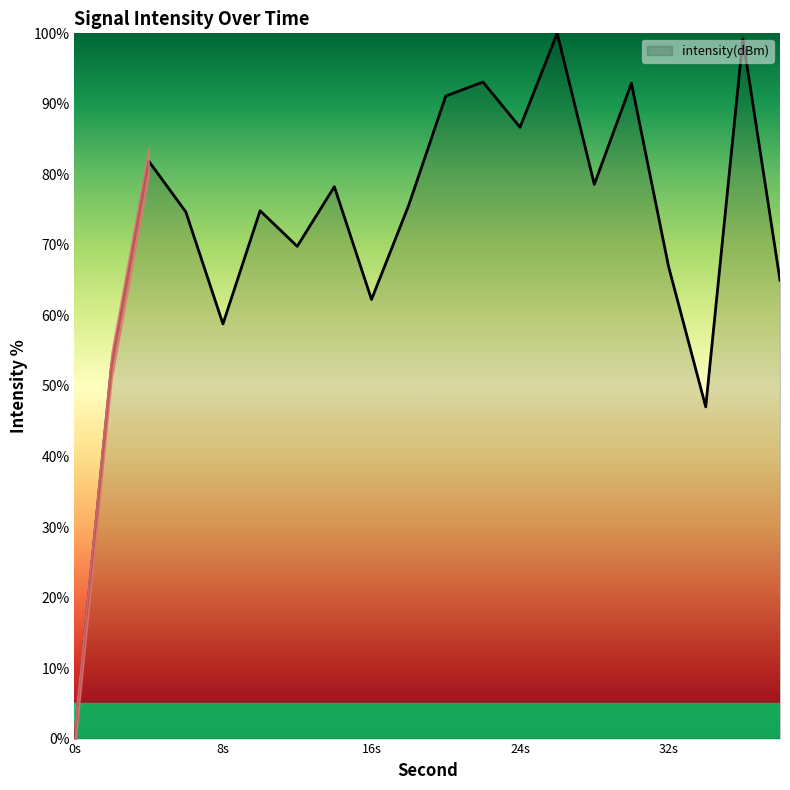

What is the highest value of the intensity(dBm) series?

100.0